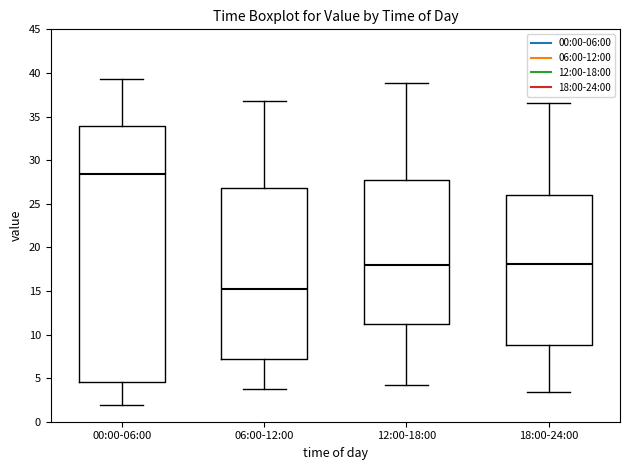

Reading left to right, read every box against the y-axis: the position of its median line, the range the box covers, and the ends of its whiskers. The values are not printed on the chart, so give them approximately, as read against the axis.

00:00-06:00: median 28.5, box 4.5 to 34.0, whiskers 2.0 to 39.5
06:00-12:00: median 15.5, box 7.0 to 27.0, whiskers 4.0 to 37.0
12:00-18:00: median 18.0, box 11.0 to 27.5, whiskers 4.0 to 39.0
18:00-24:00: median 18.0, box 9.0 to 26.0, whiskers 3.5 to 36.5